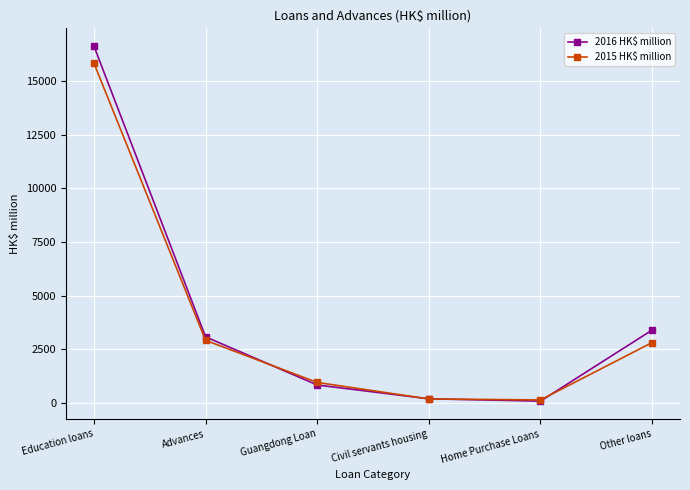

Is it true that 2016 HK$ million equals 5520 at Other loans?

False